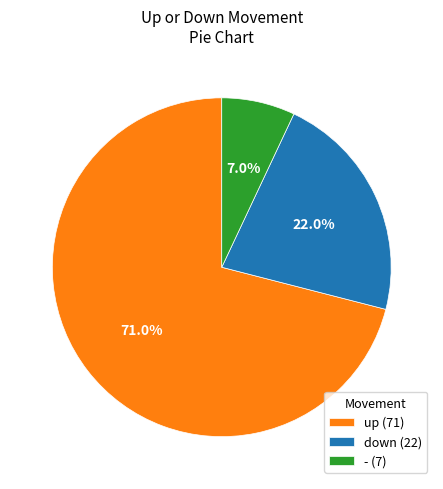

Is there any slice that represents more than half of the pie?

Yes